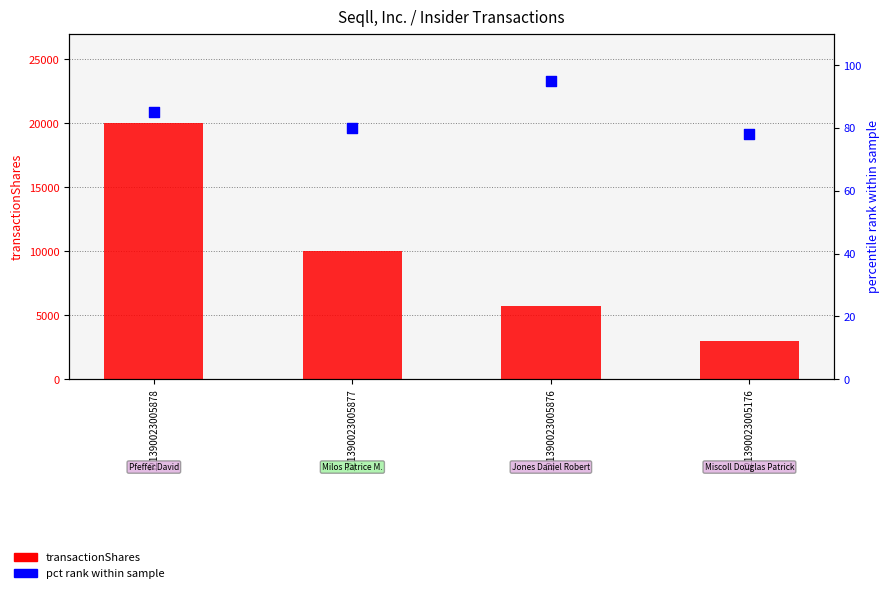

At how many categories does at least one series exceed 10473?

1